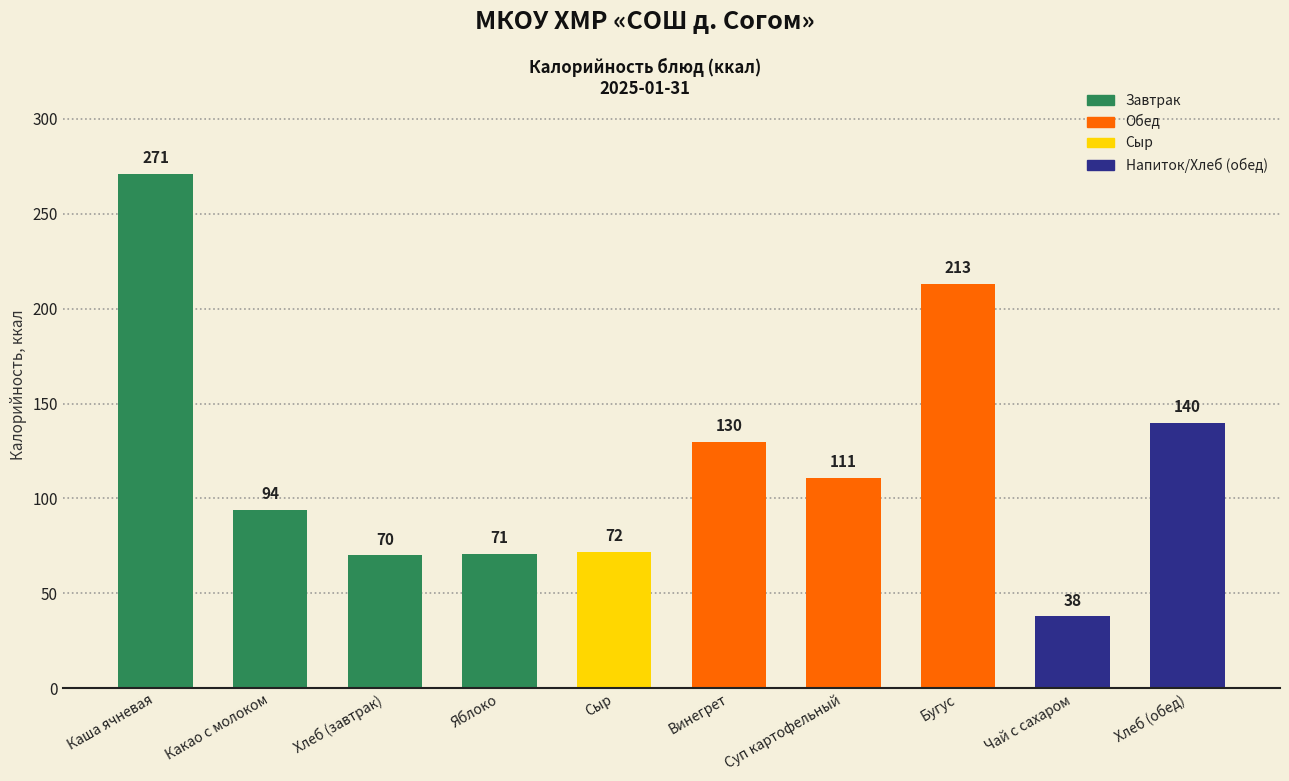

What is the average value?

121